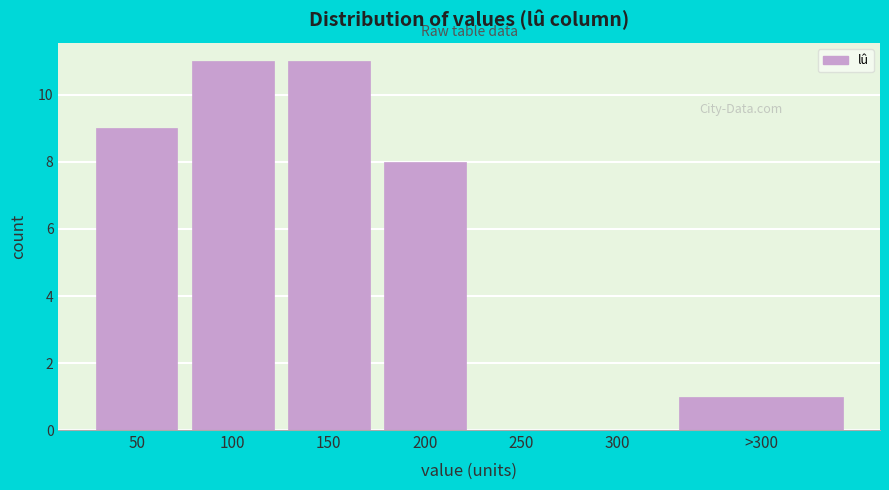

Reading left to right, list all the values displayed in this chart.

50=9	100=11	150=11	200=8	250=0	300=0	>300=1